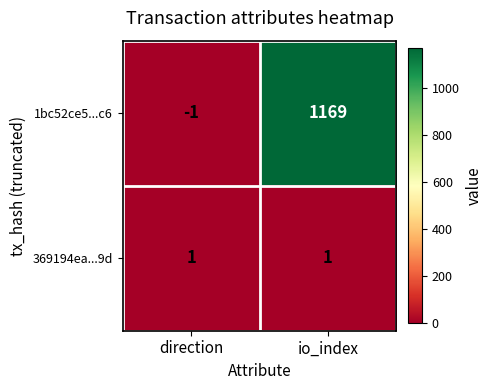

Between direction and io_index, which series saw the biggest shift?

1bc52ce5...c6